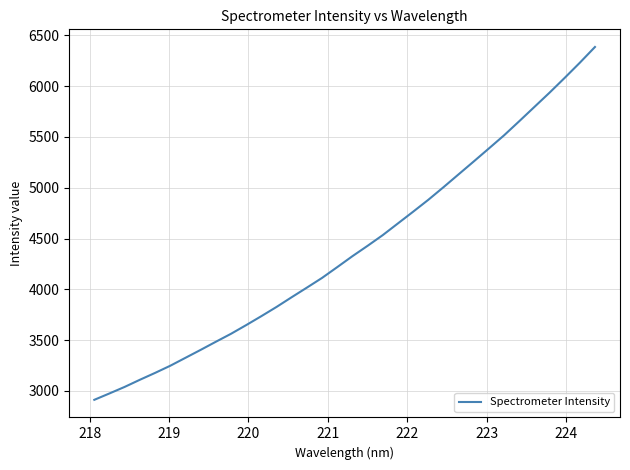

What is the greatest value displayed?

6386.7